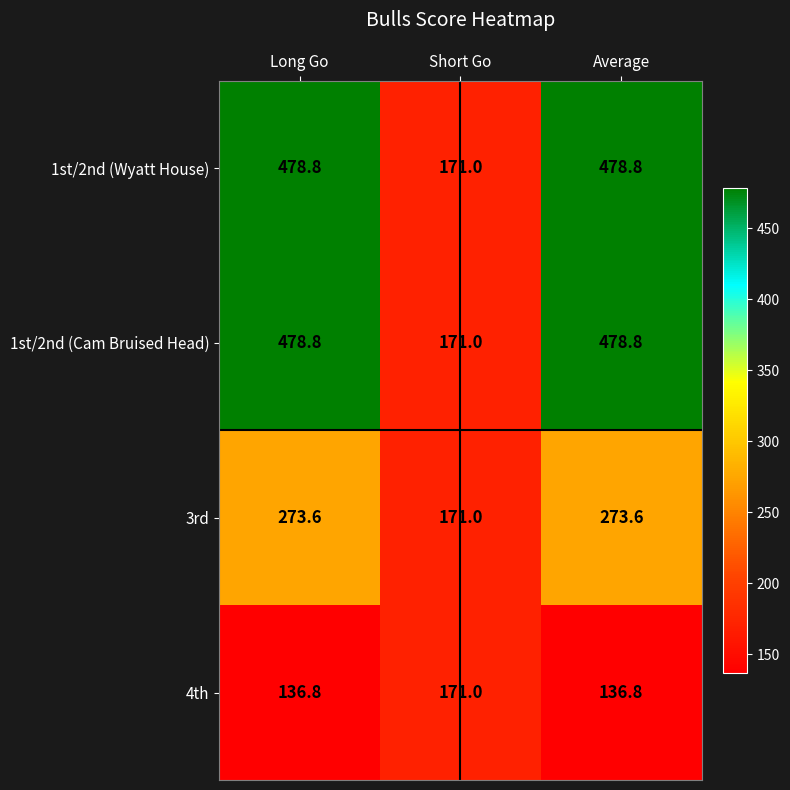

Is it true that 1st/2nd (Wyatt House) equals 663.1 at Long Go?

False